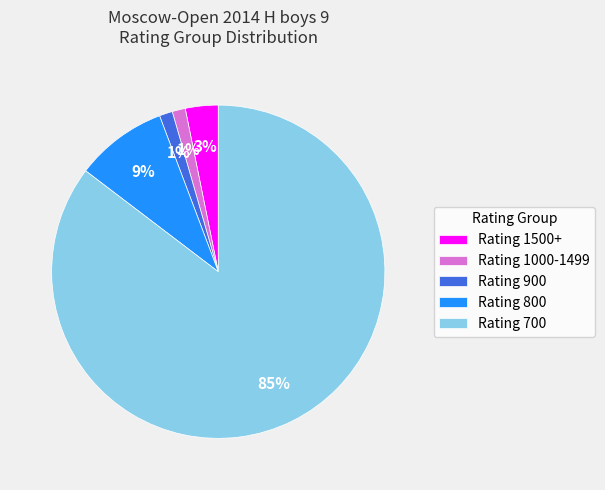

Is it true that Rating 1000-1499 is 1% of the pie?

True